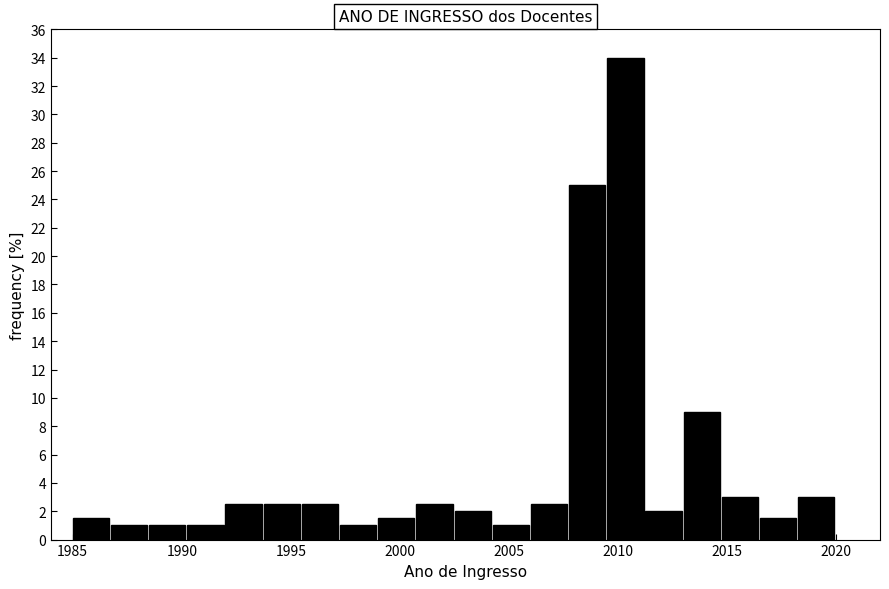

Read against the x-axis, roughly where is the centre of the tallest bar?

2010.5